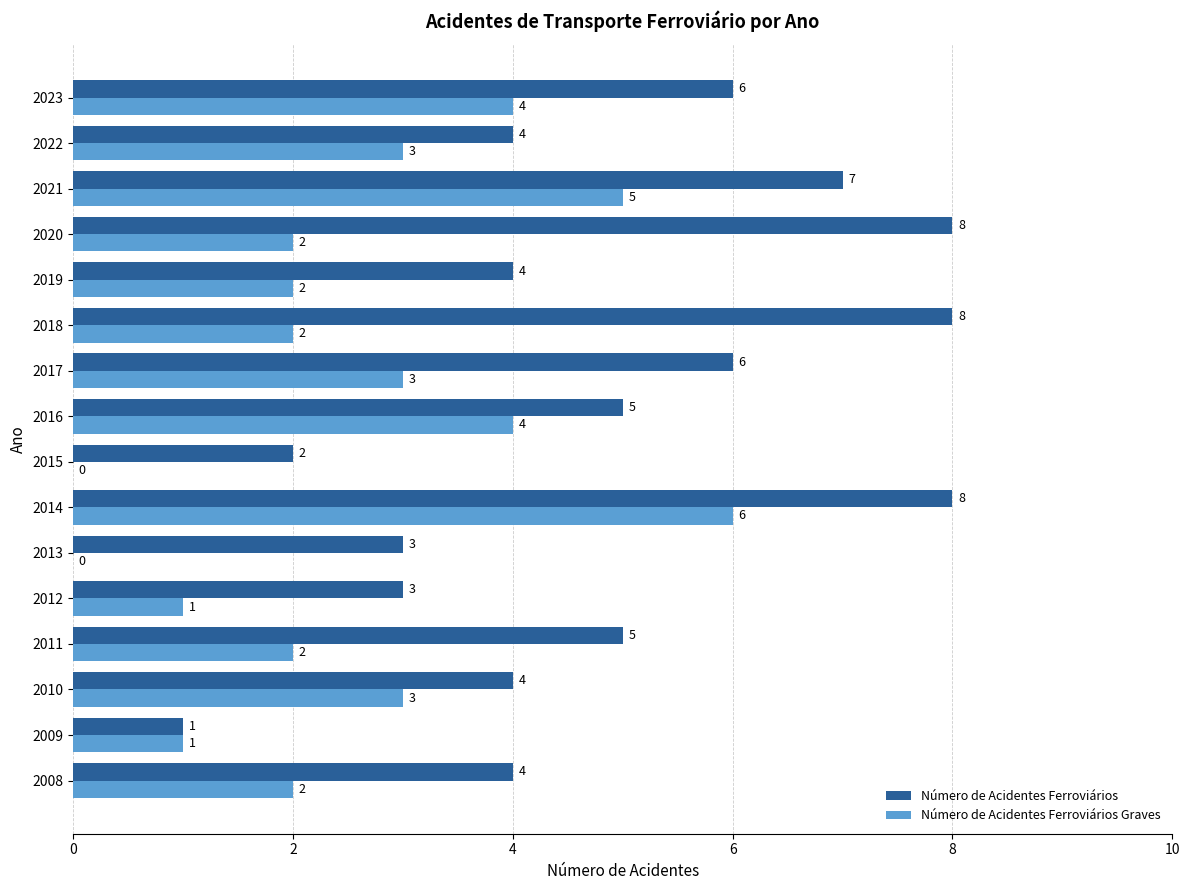

At which category is the sum across all series the highest?

2014